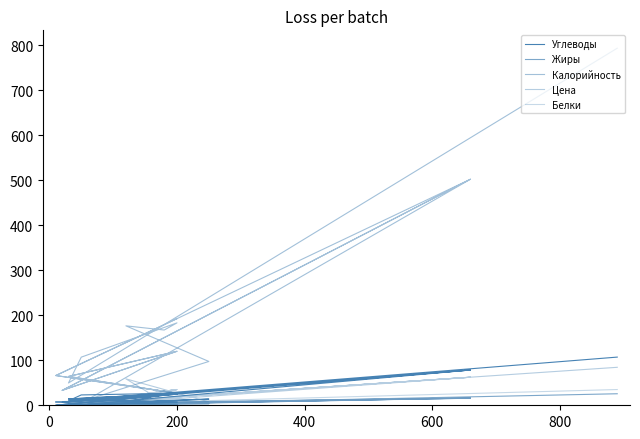

True or false: Углеводы has a value of 3.2 at 200.

False